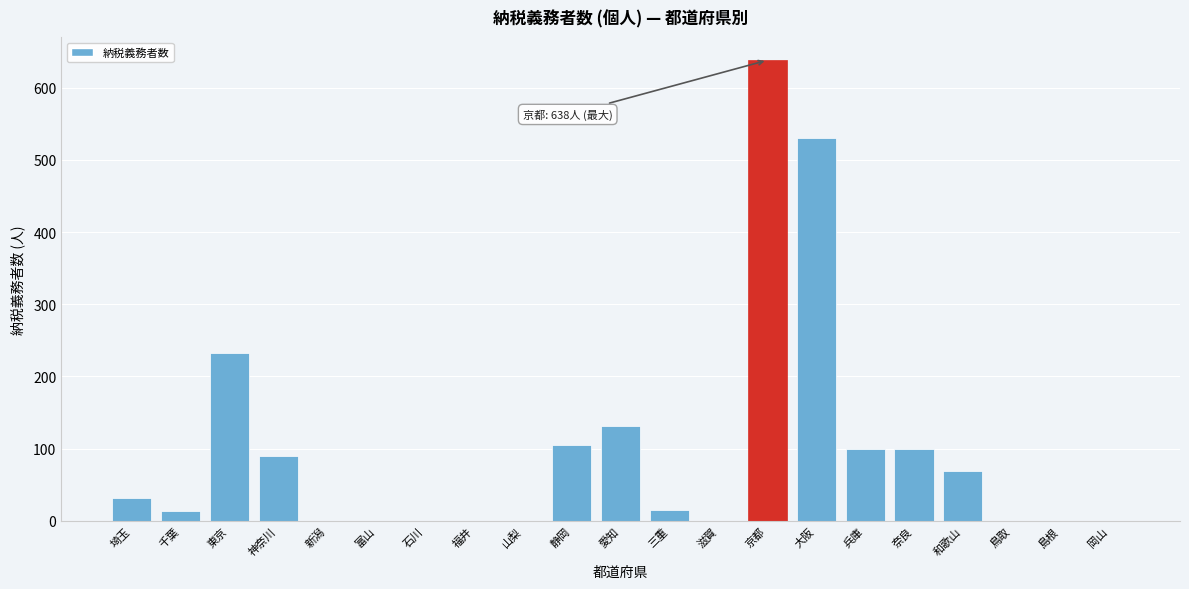

Between 岡山 and 神奈川, which is larger?

神奈川